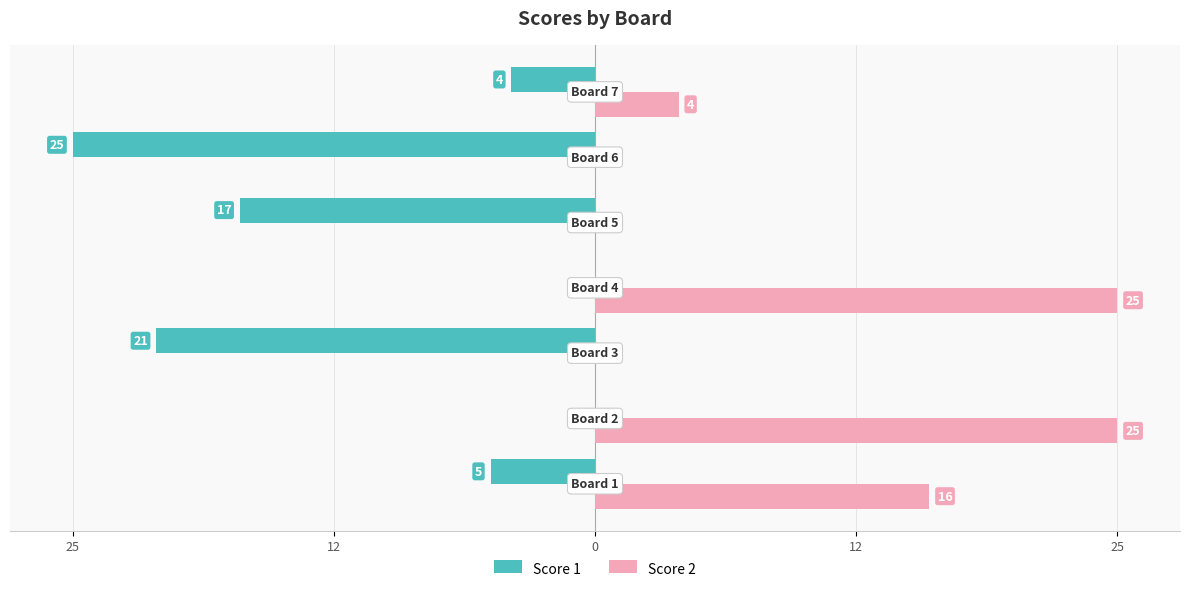

Reading left to right, list all the values displayed in this chart.

Score 1: -5	0	-21	0	-17	-25	-4
Score 2: 16	25	0	25	0	0	4